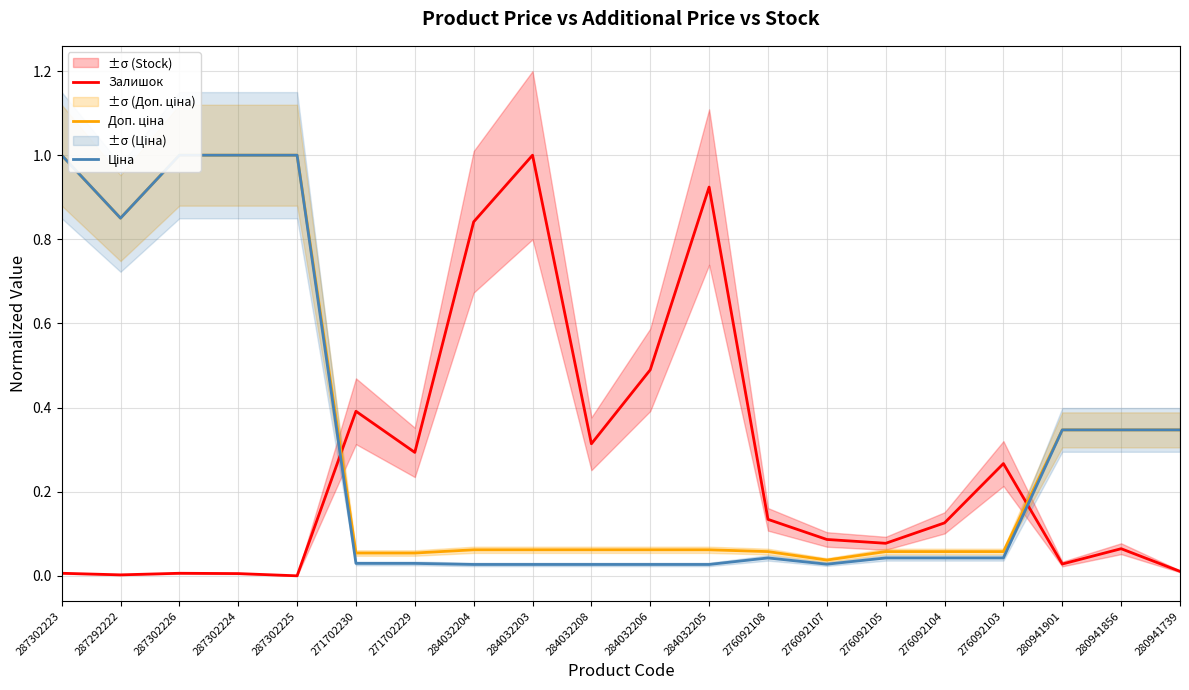

At which category does Доп. ціна reach its first local valley?

287292222